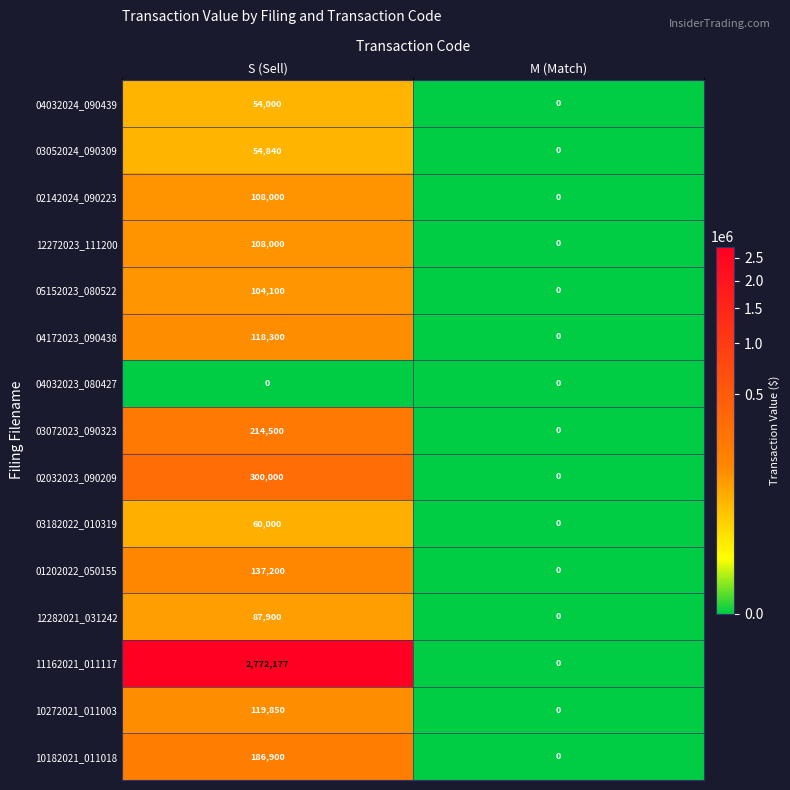

True or false: 12282021_031242 has a value of 0 at M (Match).

True